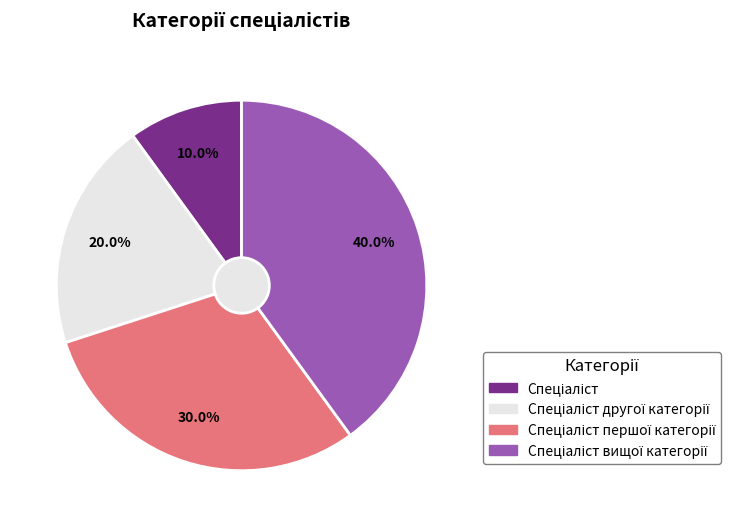

What is the smallest slice in the pie chart?

Спеціаліст